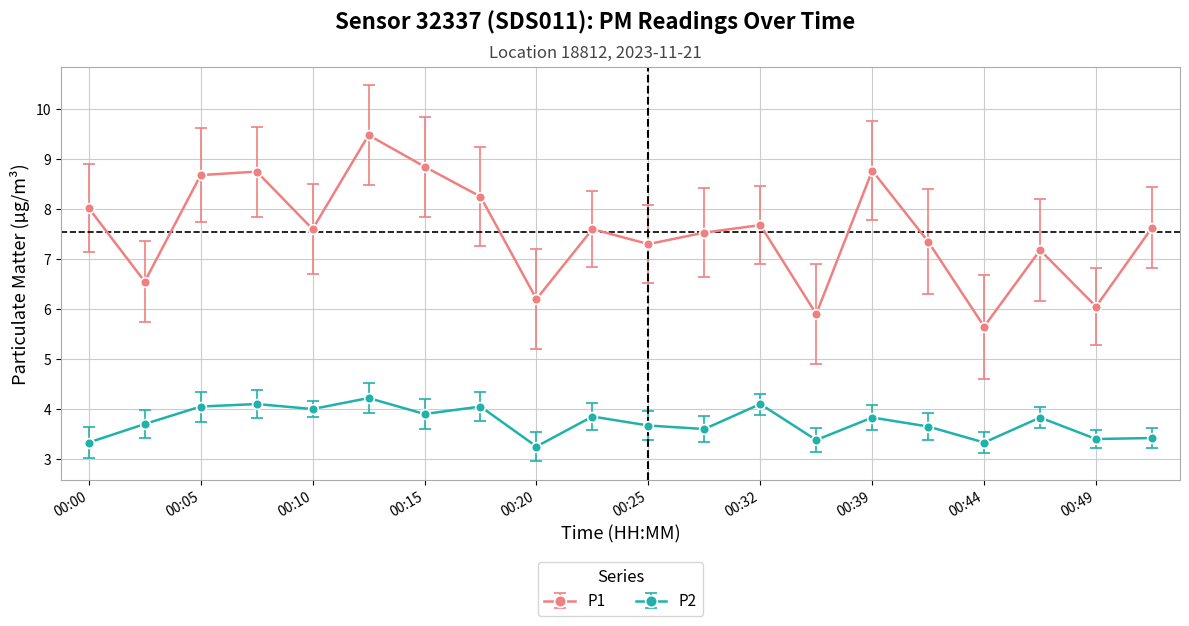

How many categories are shown in the chart?

20